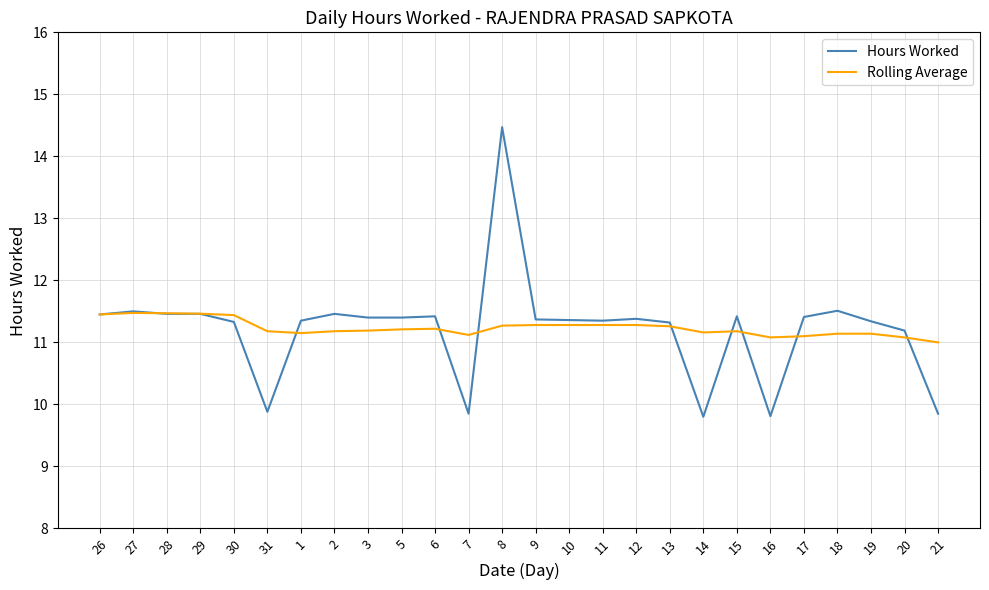

What position from the left is 17?

22